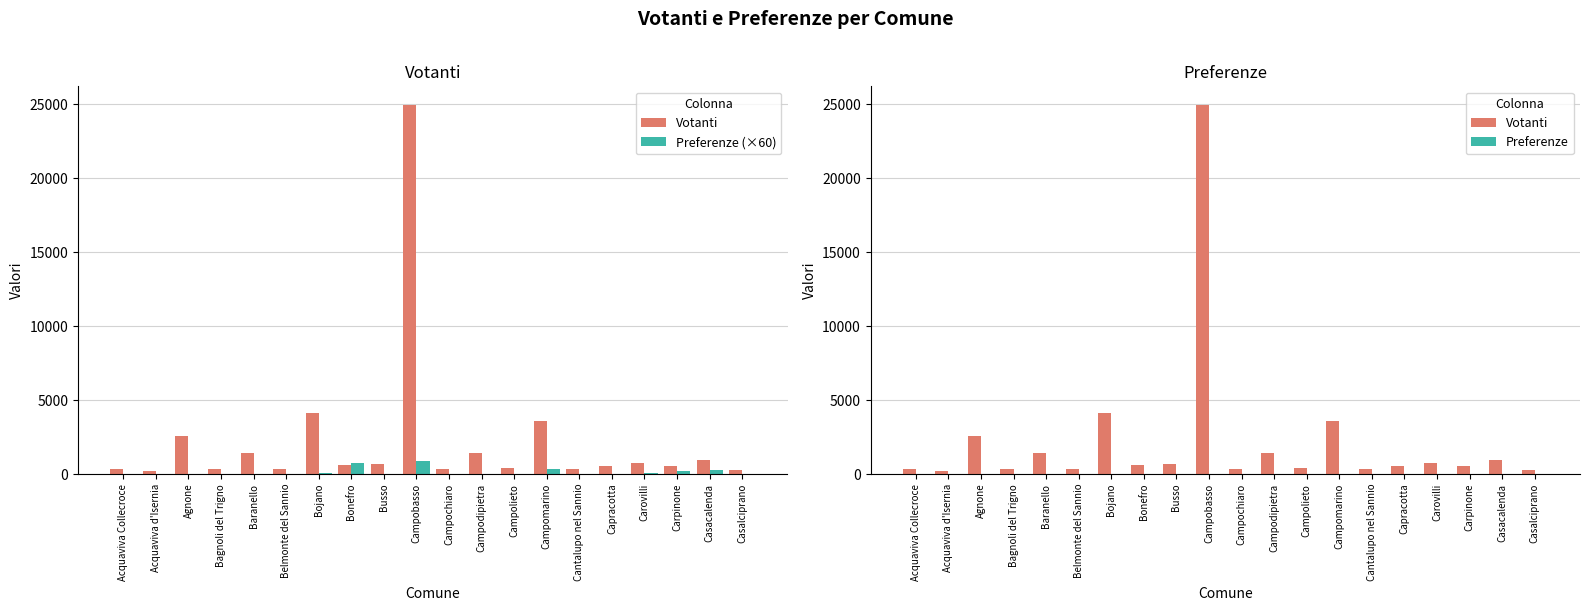

List the series in order of their peak value, lowest first.

Preferenze, Preferenze (×60), Votanti